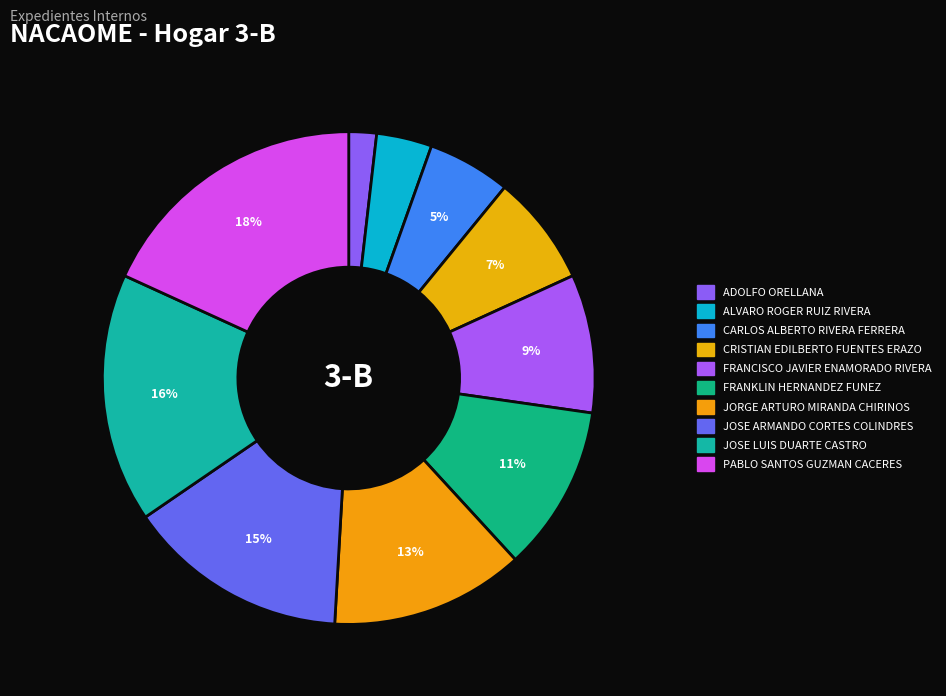

Which category has the biggest portion of the pie?

PABLO SANTOS GUZMAN CACERES